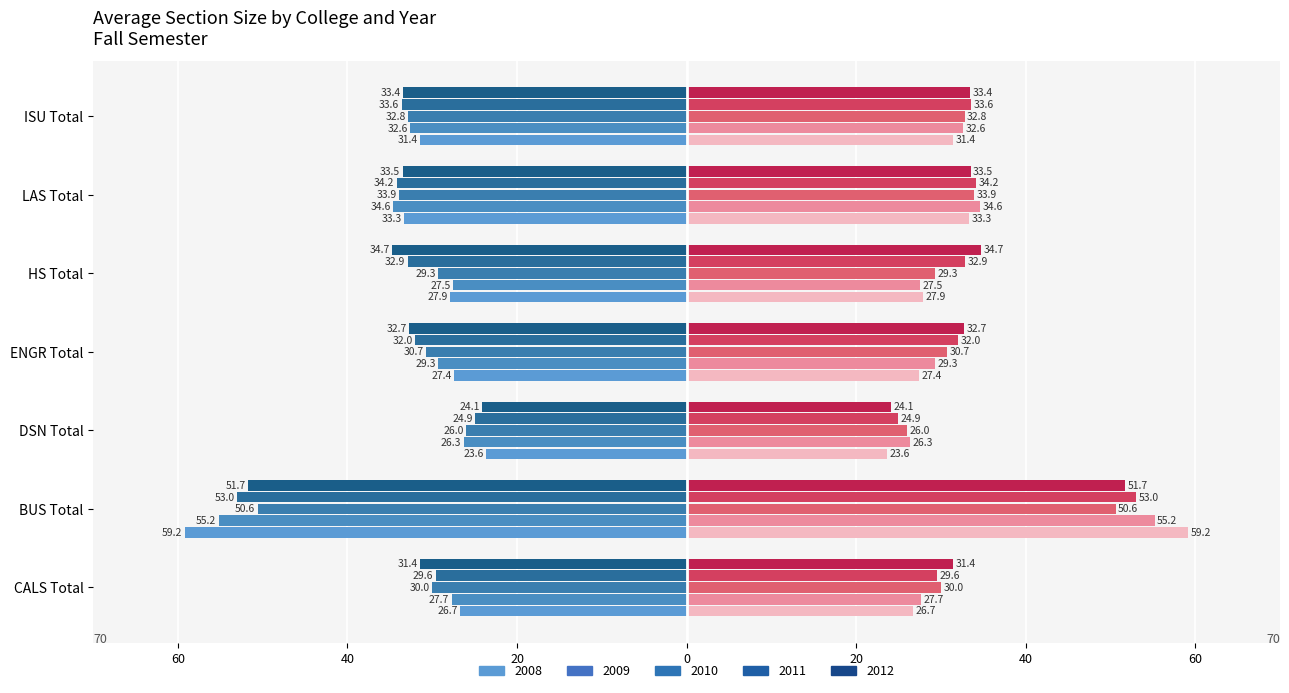

What is the value of the 2009 bar at the 3rd from the left?

-26.3